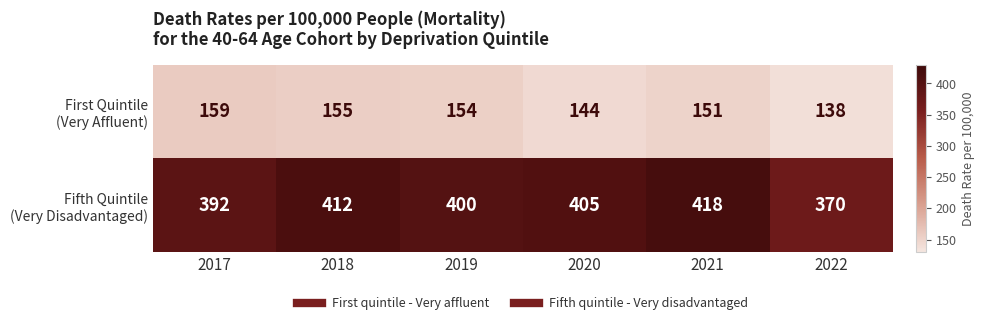

What is the difference between the highest and lowest values at 2017?

233